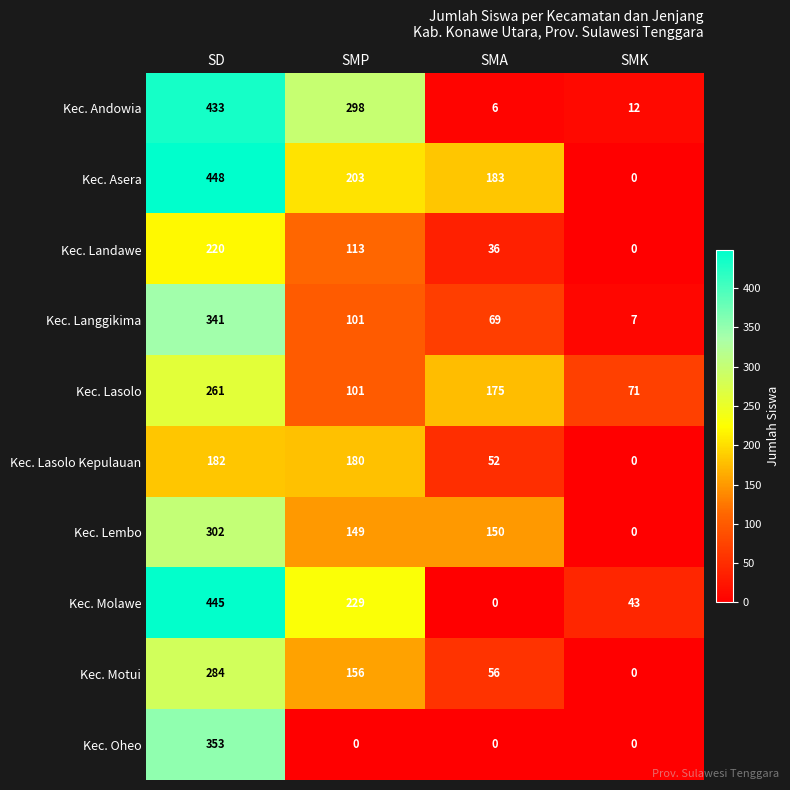

Rank the series by their maximum value, from highest to lowest.

Kec. Asera, Kec. Molawe, Kec. Andowia, Kec. Oheo, Kec. Langgikima, Kec. Lembo, Kec. Motui, Kec. Lasolo, Kec. Landawe, Kec. Lasolo Kepulauan